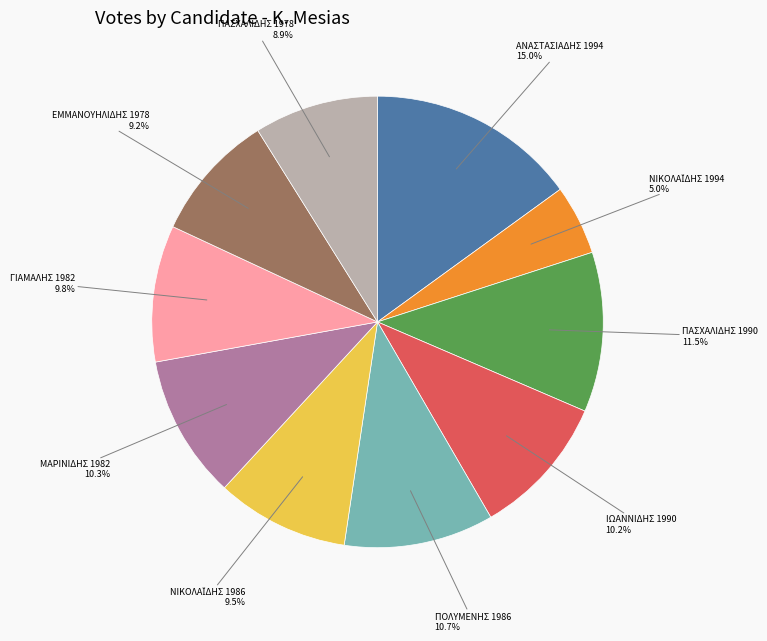

Is there any slice that represents more than half of the pie?

No